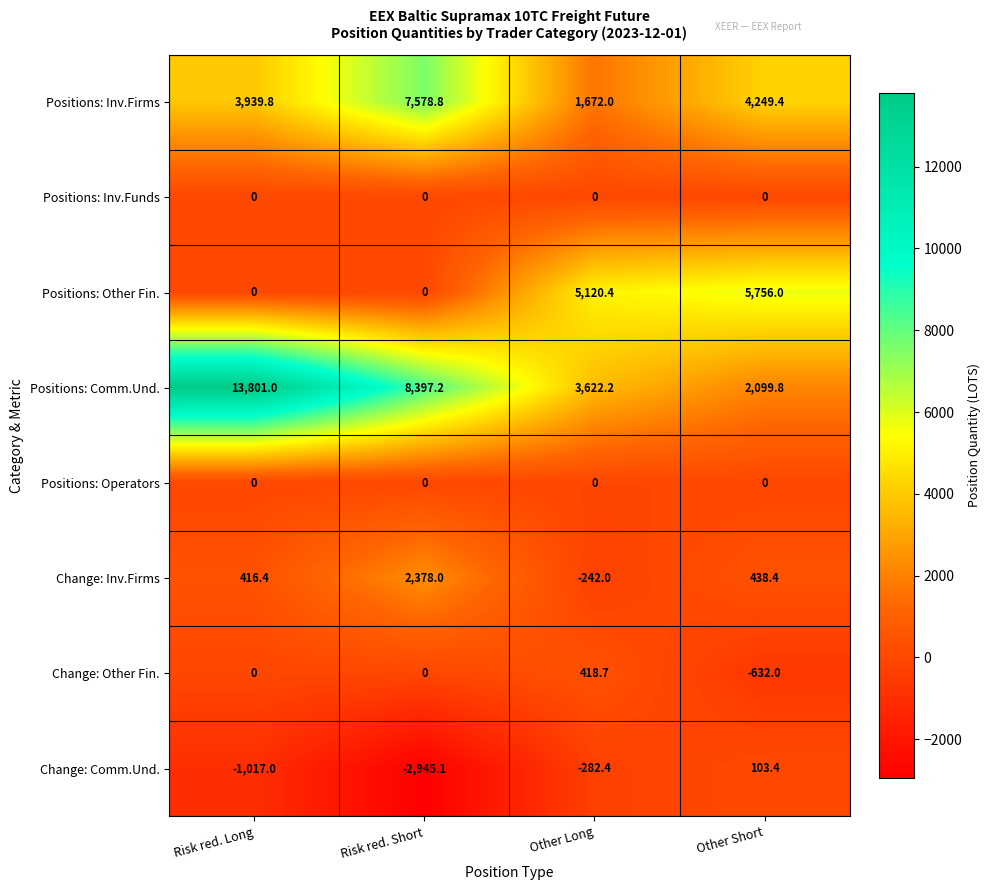

What is the sum of all Change: Comm.Und. values?

-4141.1